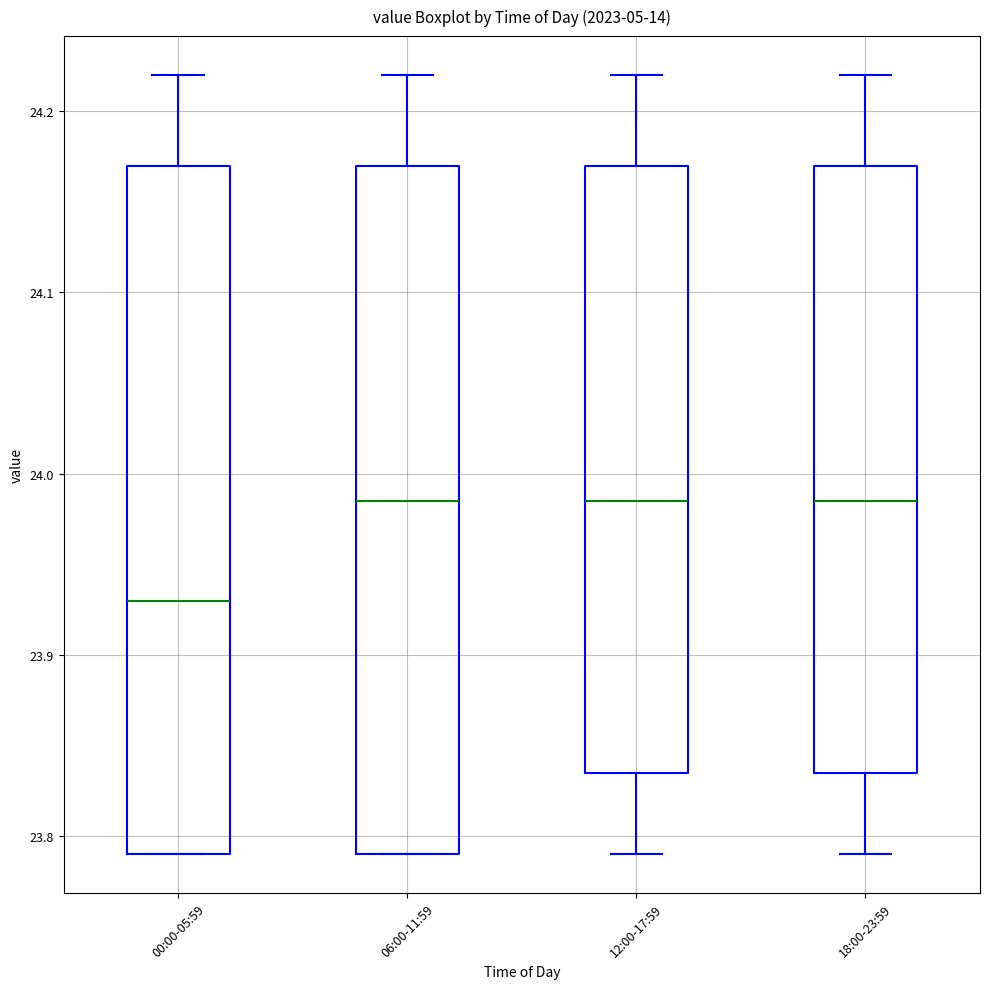

Which box has the lowest median line?

00:00-05:59